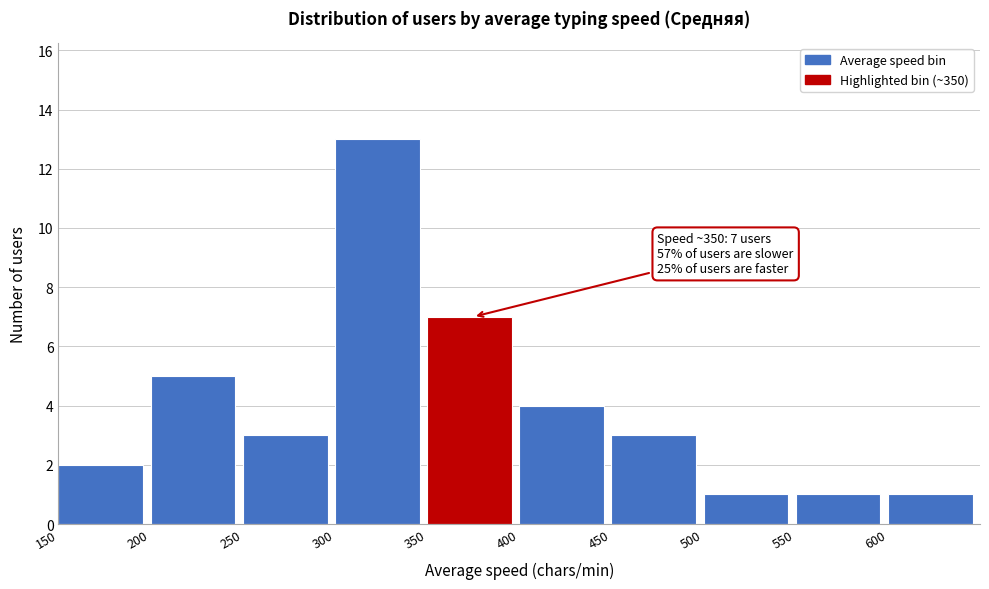

Over which range of the x-axis is the bar tallest?

300 to 350